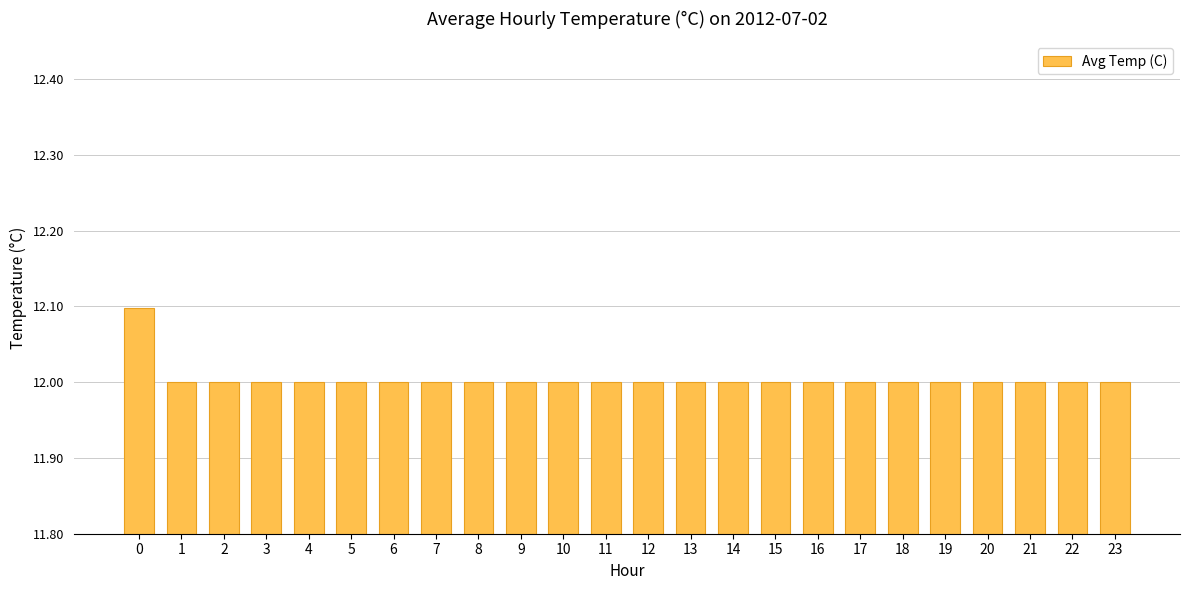

What is the value of the 21st bar from the left?

12.0